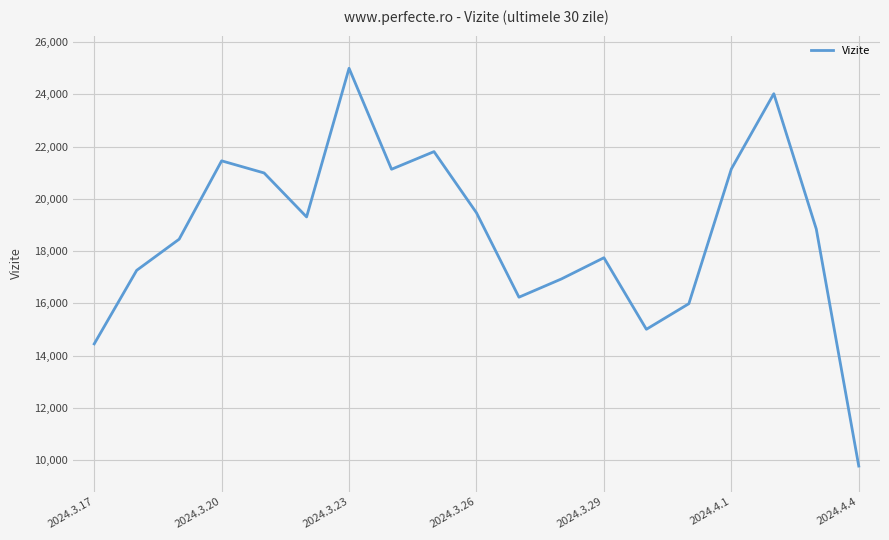

How many interior local valleys (lower than both neighbors) does the data have?

4